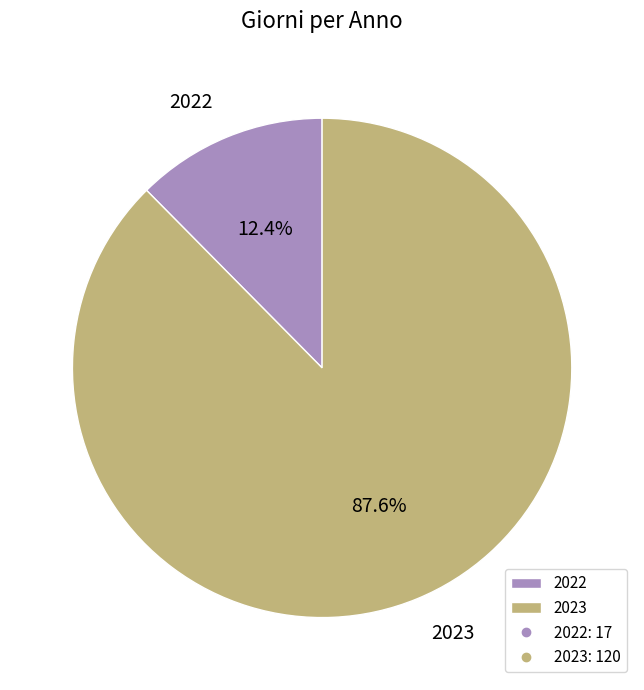

Count the number of slices in the pie.

2